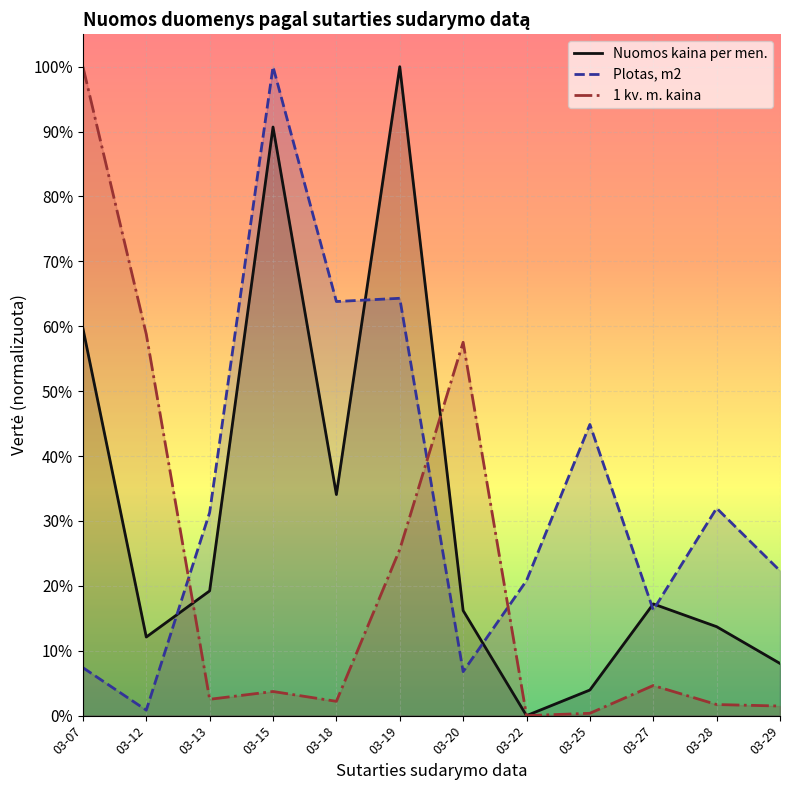

List the series in order of their overall mean, lowest first.

1 kv. m. kaina, Nuomos kaina per men., Plotas, m2